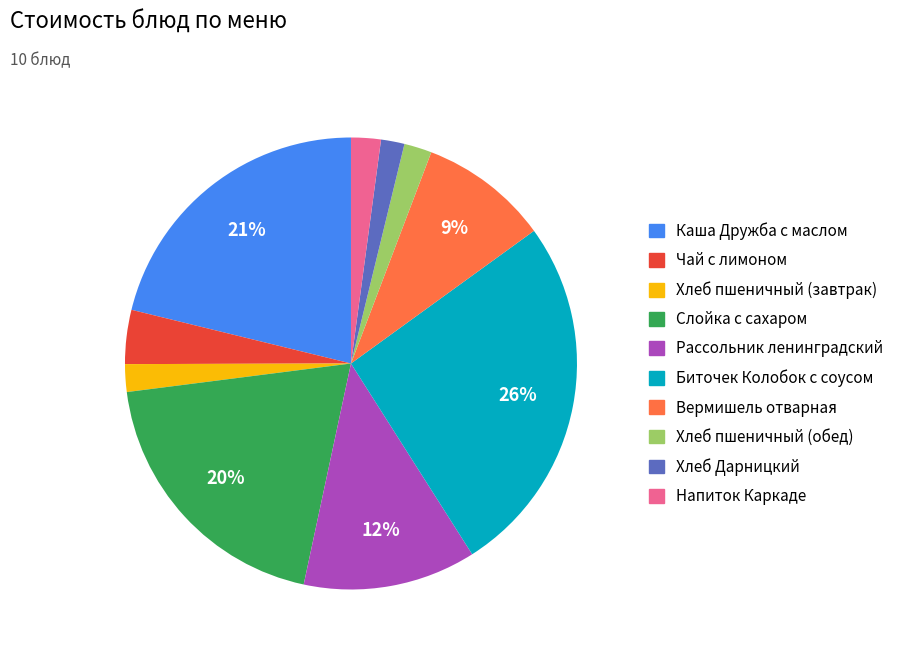

Count the number of slices in the pie.

10